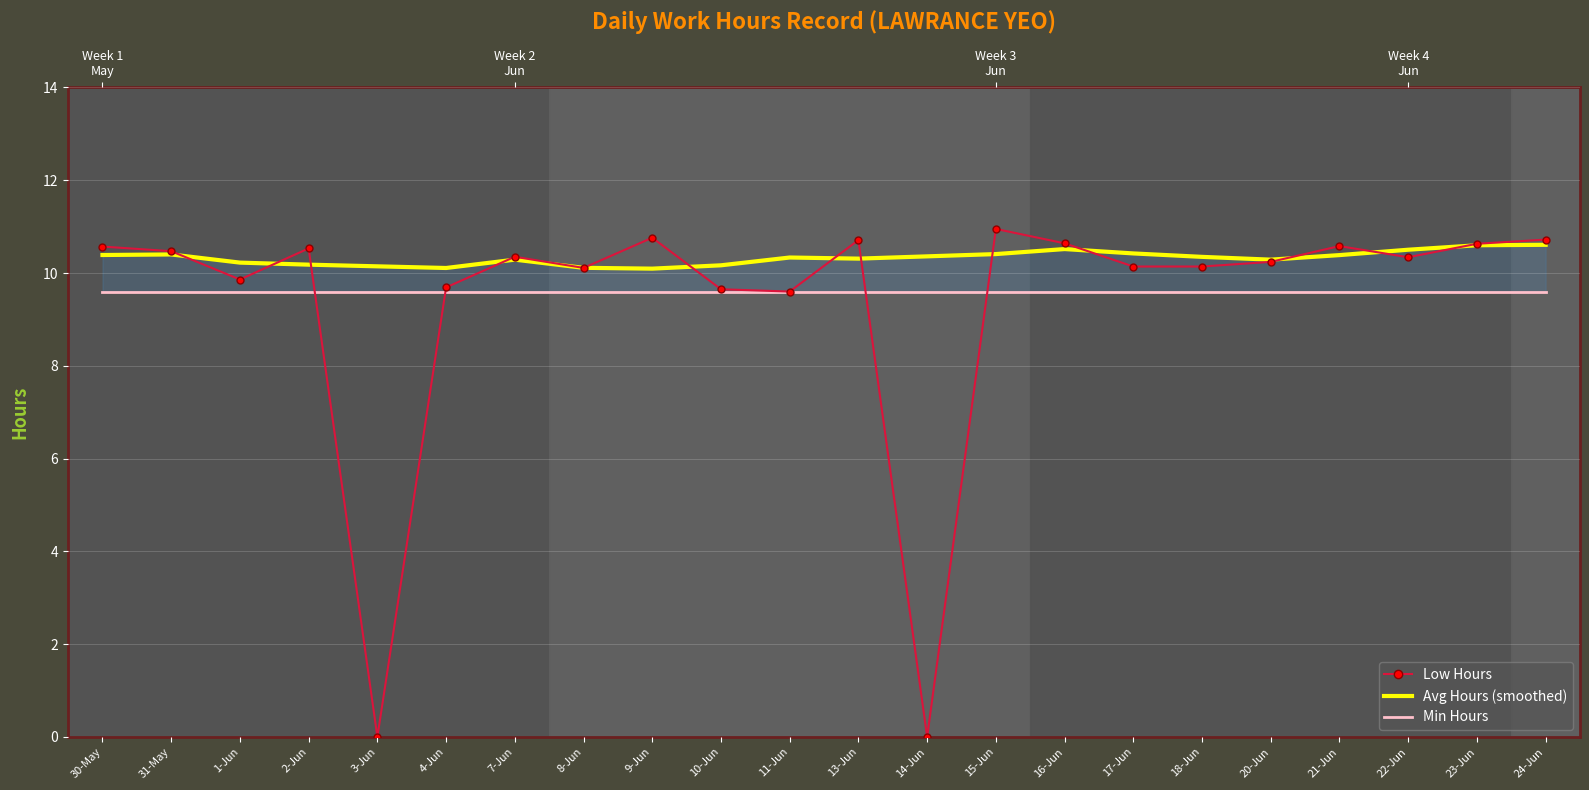

Between 30-May and 9-Jun, which is larger?

9-Jun